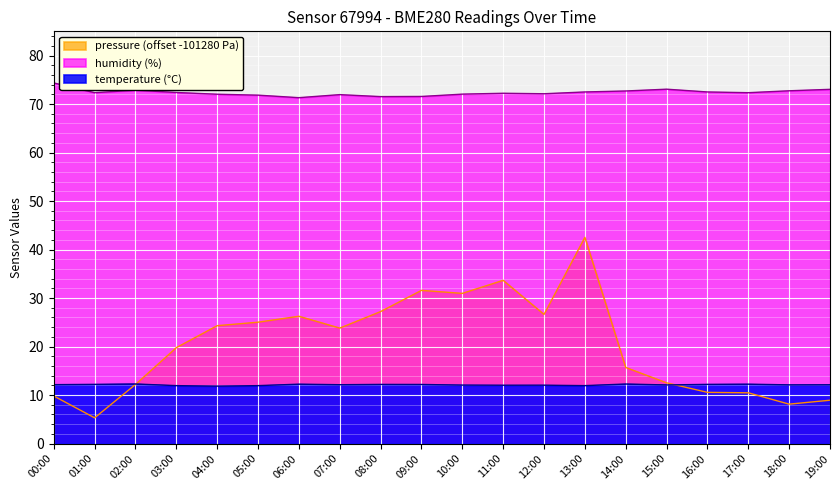

In pressure, how many points are higher than both neighbors (excluding endpoints)?

4